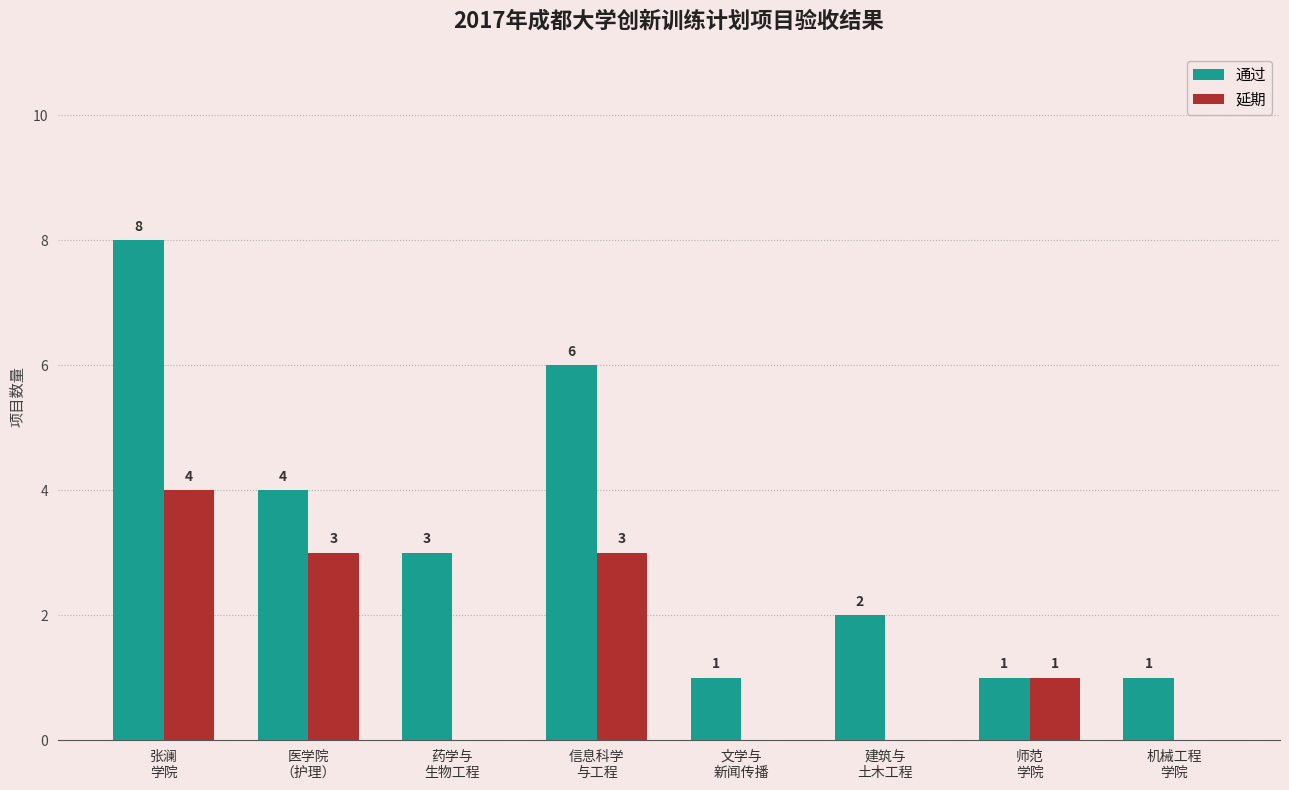

What is the total value across all series at 建筑与
土木工程?

2